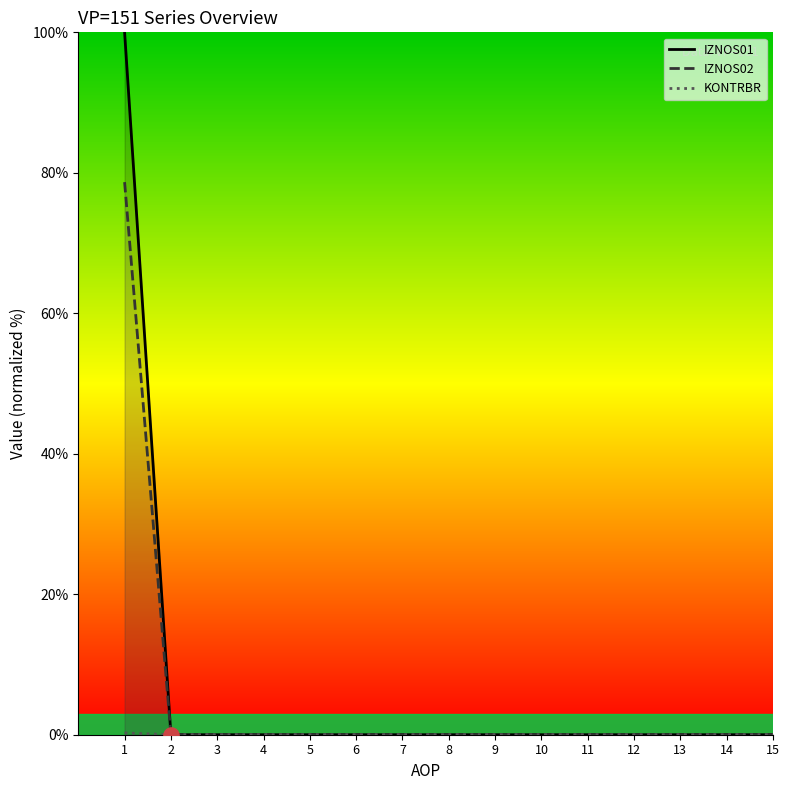

Which series has the largest total across all categories?

IZNOS01